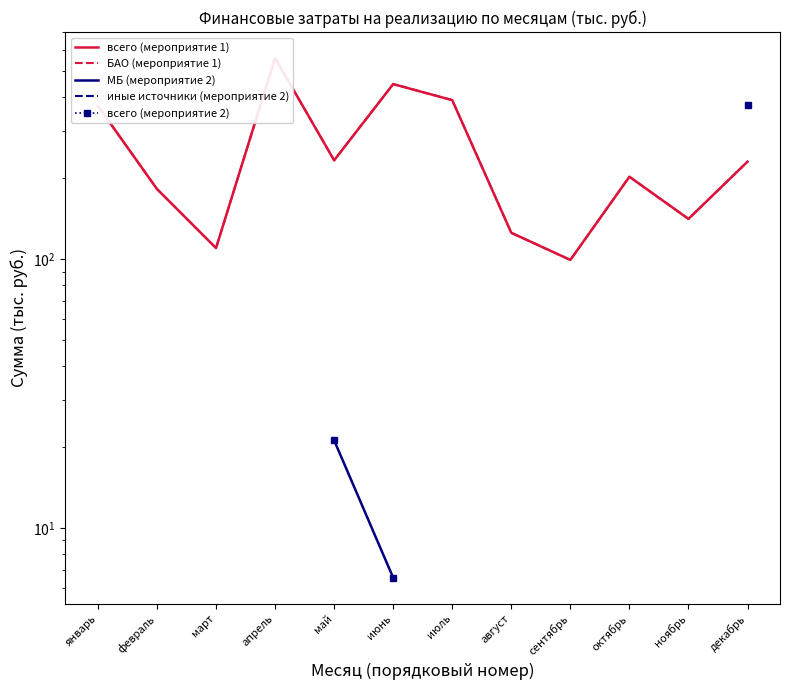

Count the number of categories in the chart.

12